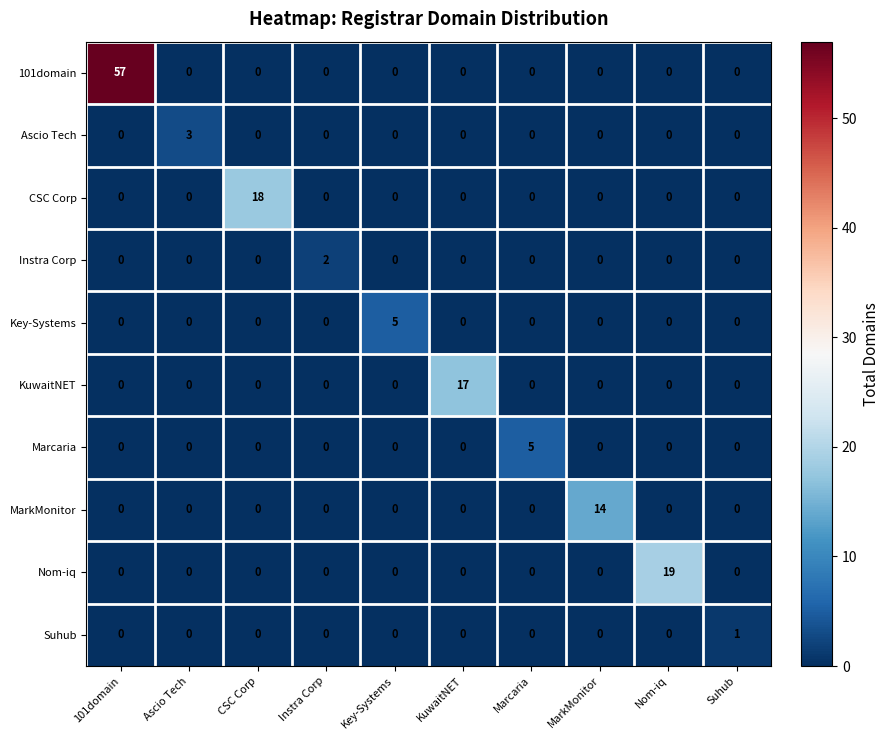

True or false: Suhub has a value of 0 at Instra Corp.

True